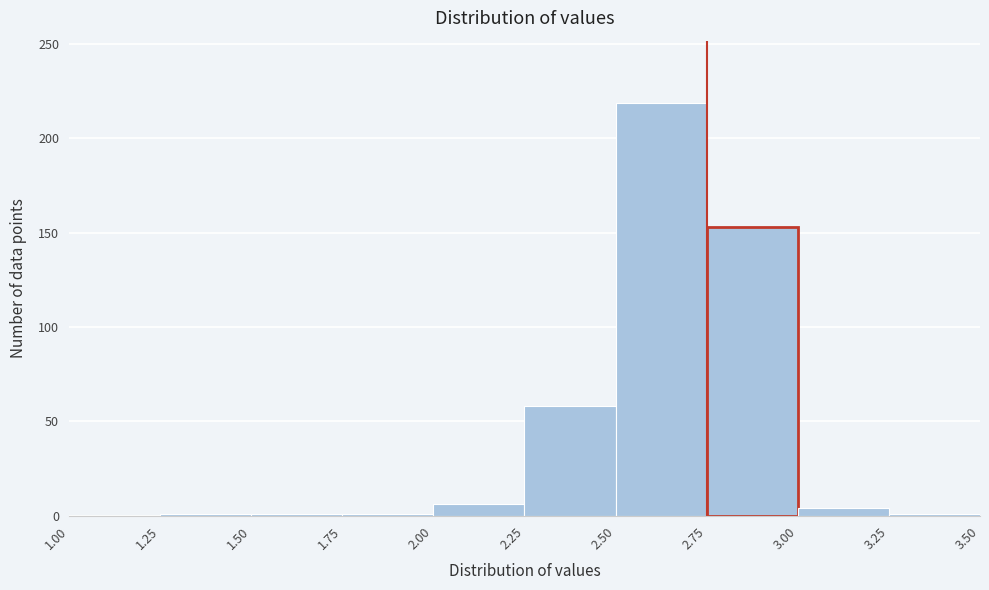

What is the height of the bar covering 2.75 to 3.00 on the x-axis? The values are not printed on the chart, so give them approximately, as read against the axis.

155